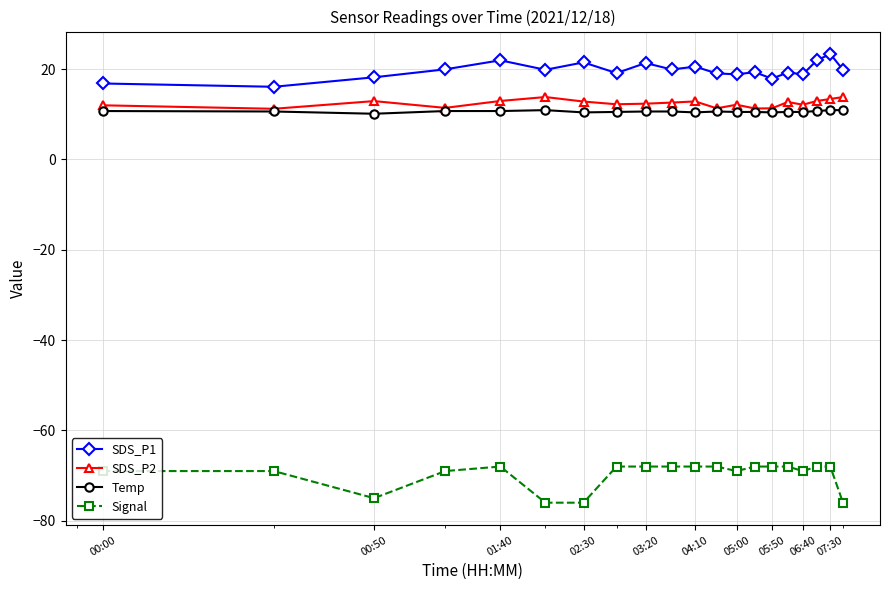

True or false: SDS_P2 and Signal intersect in this chart.

False